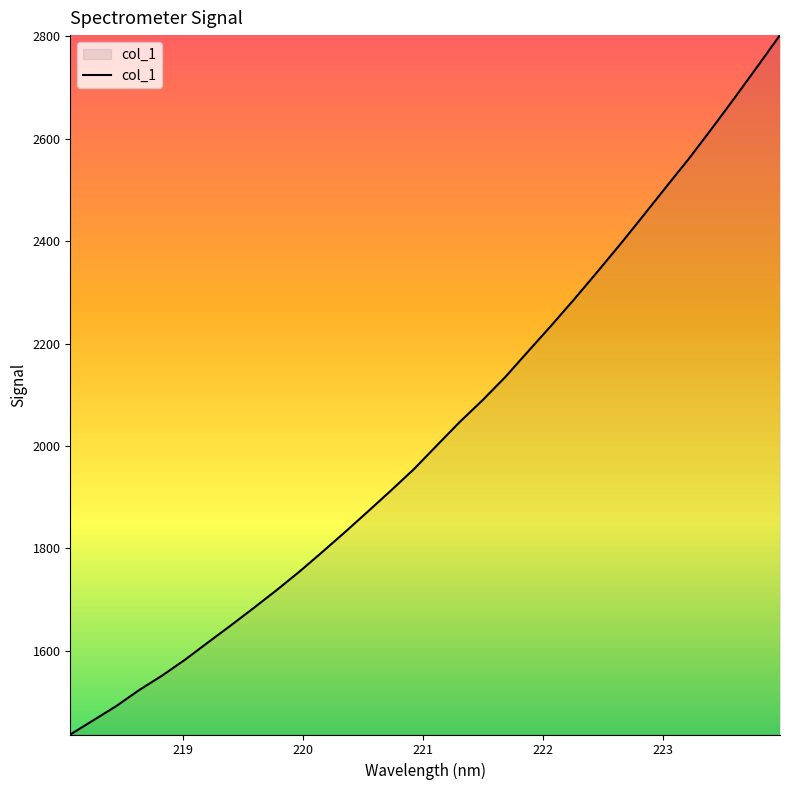

What is the minimum value shown in the chart?

1436.4